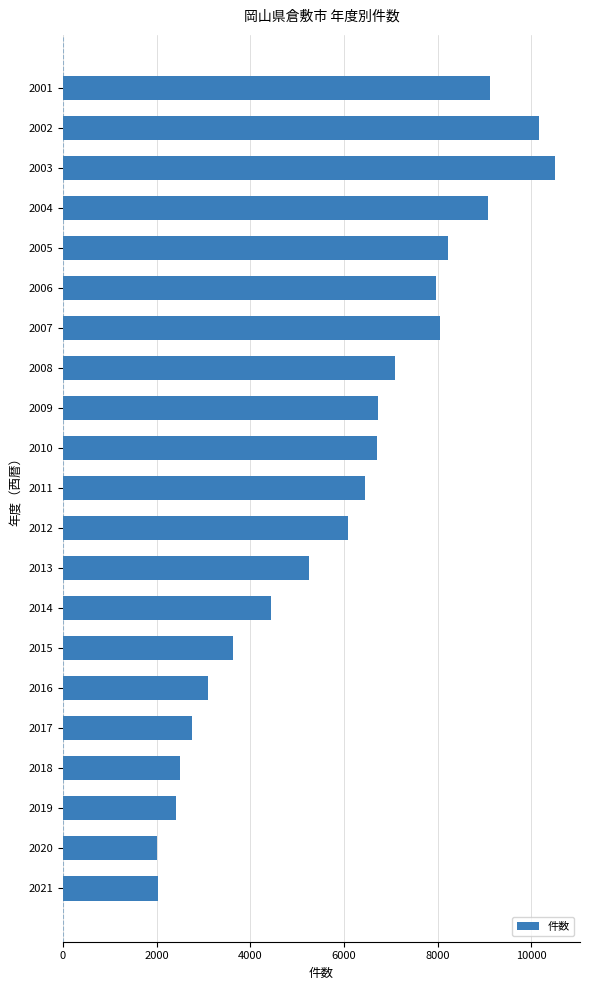

What is the change in value from 2005 to 2006?

-240